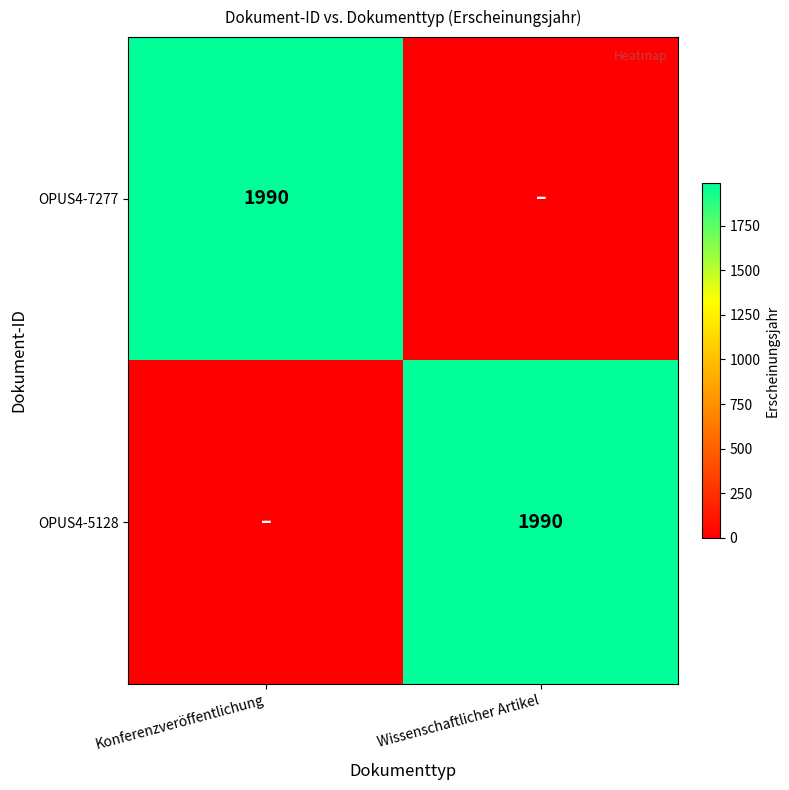

List the series in order of their overall mean, highest first.

OPUS4-7277, OPUS4-5128